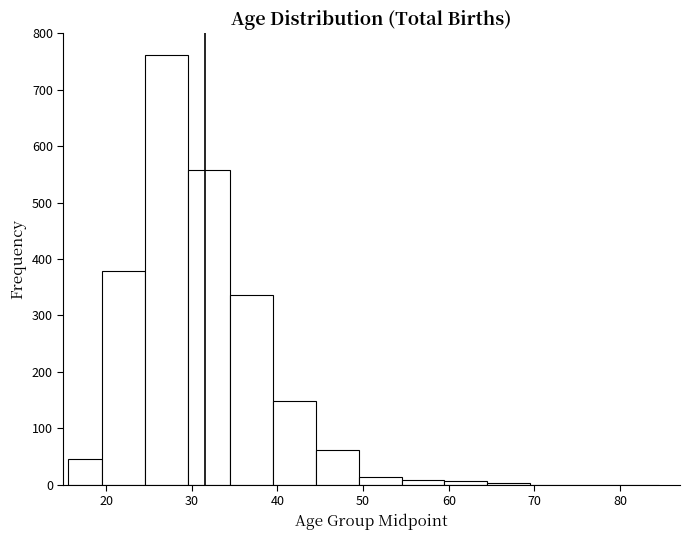

Reading left to right, transcribe this chart: for each bar, give the range it covers on the x-axis and its height. Neither the bar edges nor the heights are printed on the chart, so give them approximately, as read against the axes.

15.5 to 19.5: 50
19.5 to 24.5: 380
24.5 to 29.5: 760
29.5 to 34.5: 560
34.5 to 39.5: 340
39.5 to 44.5: 150
44.5 to 49.5: 60
49.5 to 54.5: 10
54.5 to 59.5: under 10
59.5 to 64.5: under 10
64.5 to 69.5: under 10
69.5 to 74.5: 0
74.5 to 79.5: 0
79.5 to 84.5: 0